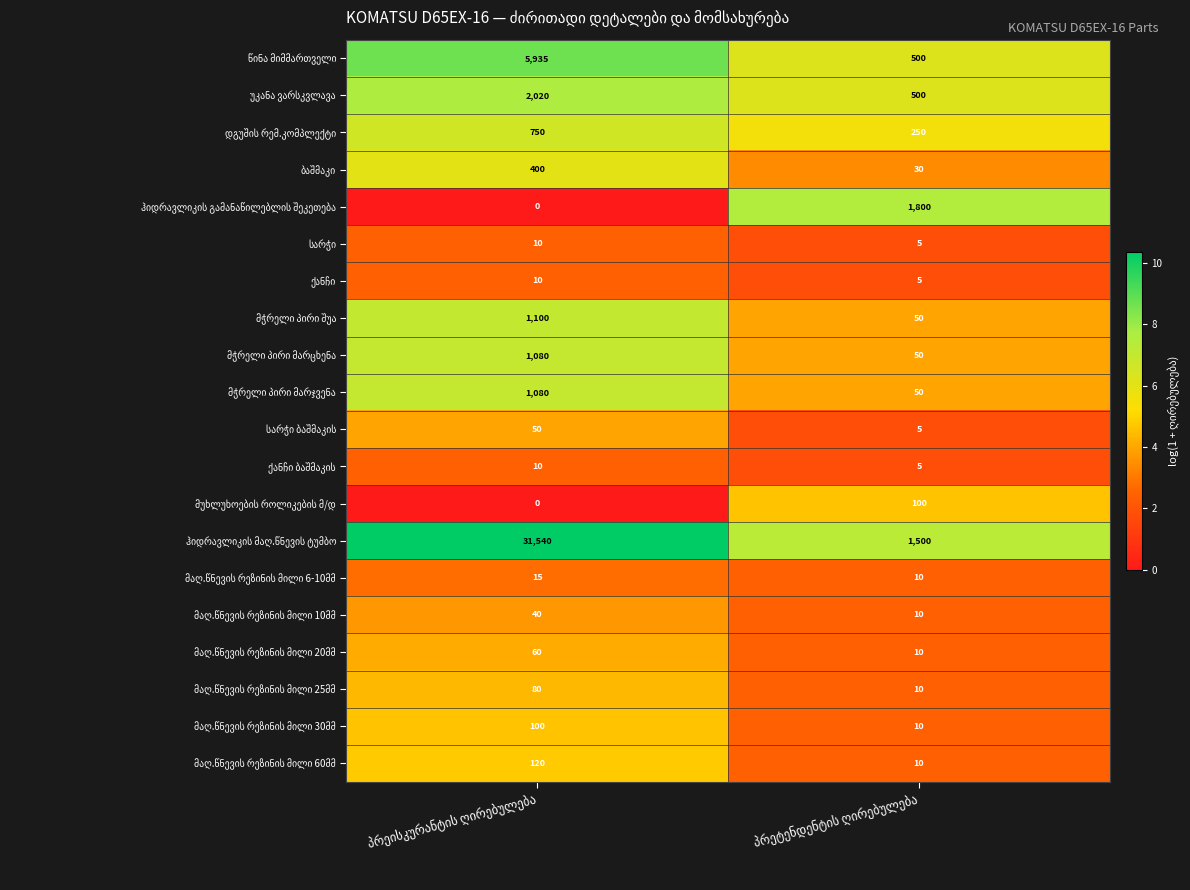

How many categories are shown in the chart?

2